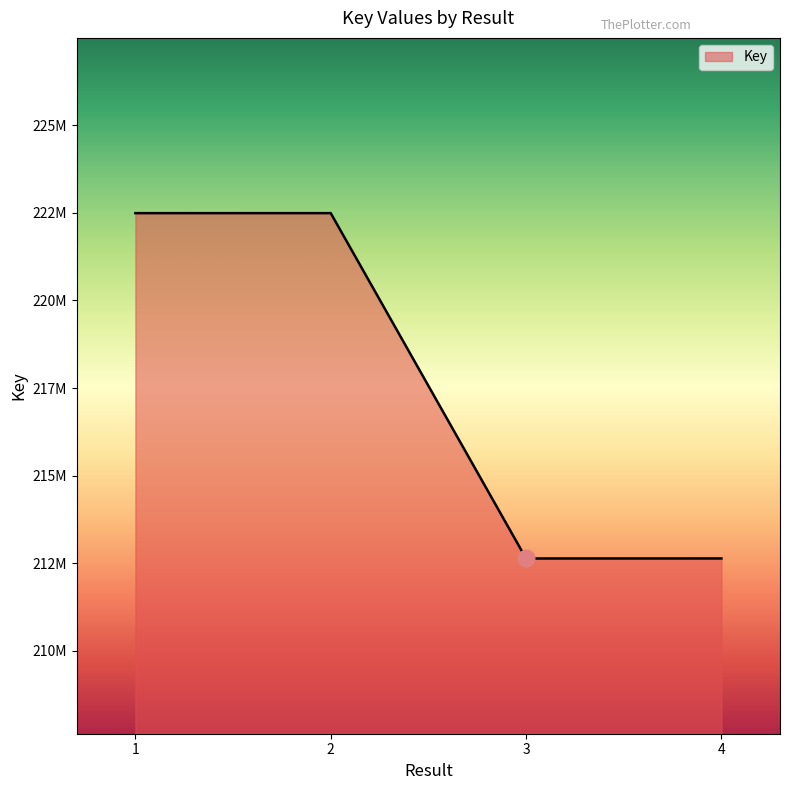

What is the sum of the values at 4 and 1?

435132022